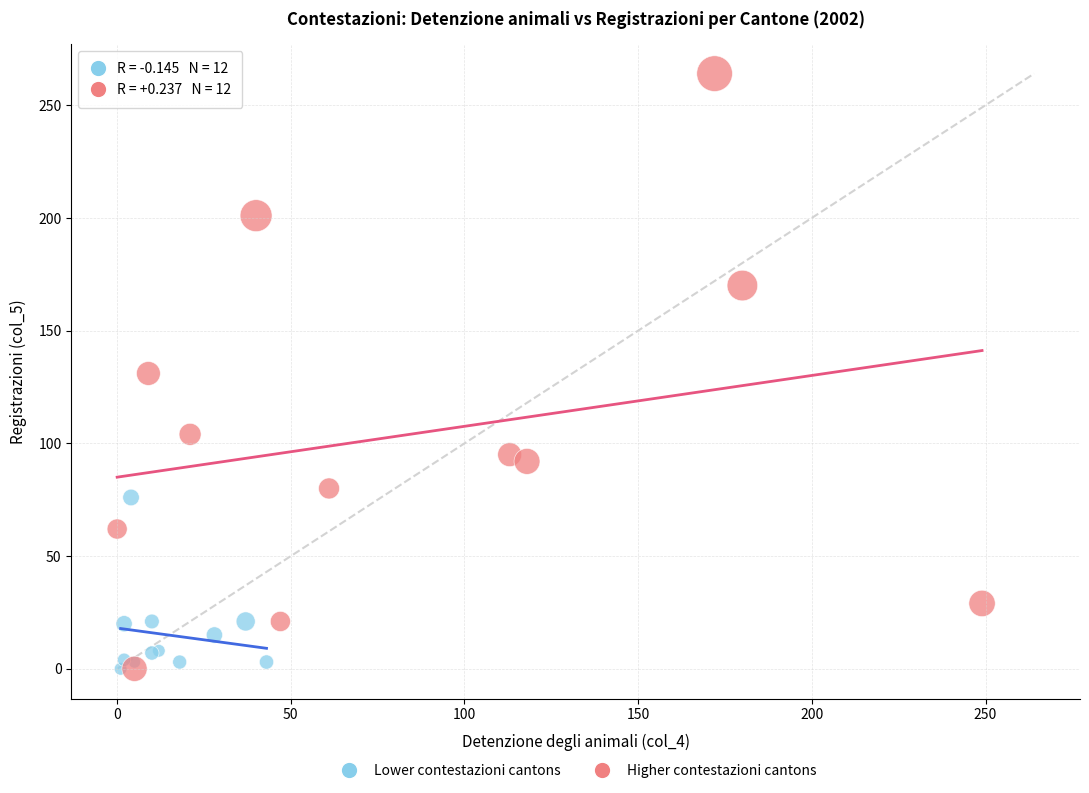

Which series contains the highest Y value?

Higher contestazioni cantons